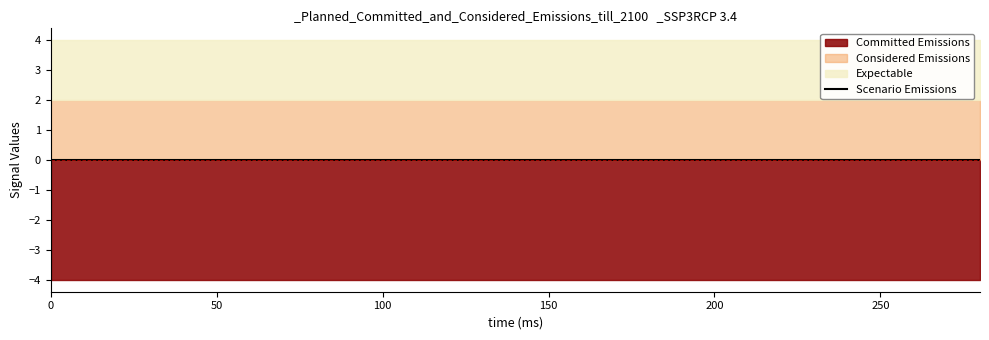

True or false: high and actual intersect in this chart.

False